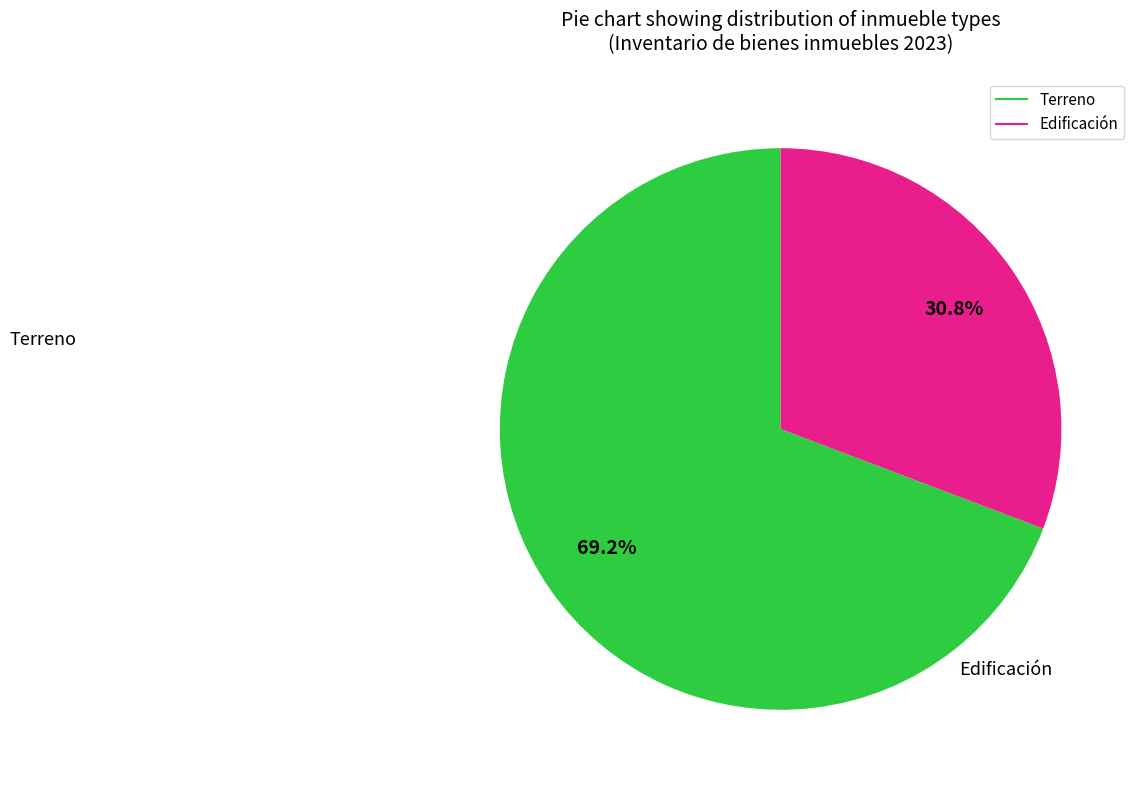

To the nearest percent, what is the difference between the largest and smallest slice percentages?

38%